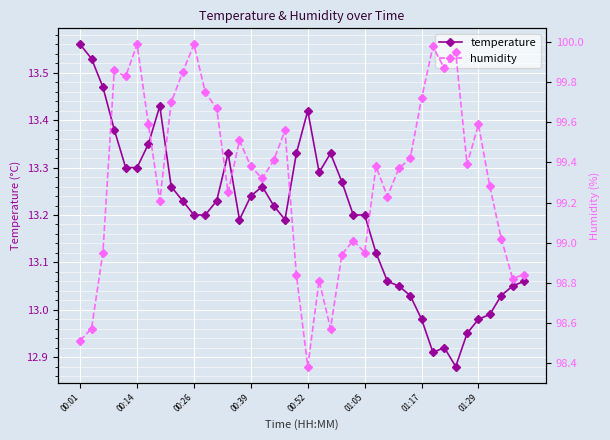

Which category has the highest value in the temperature series?

00:01